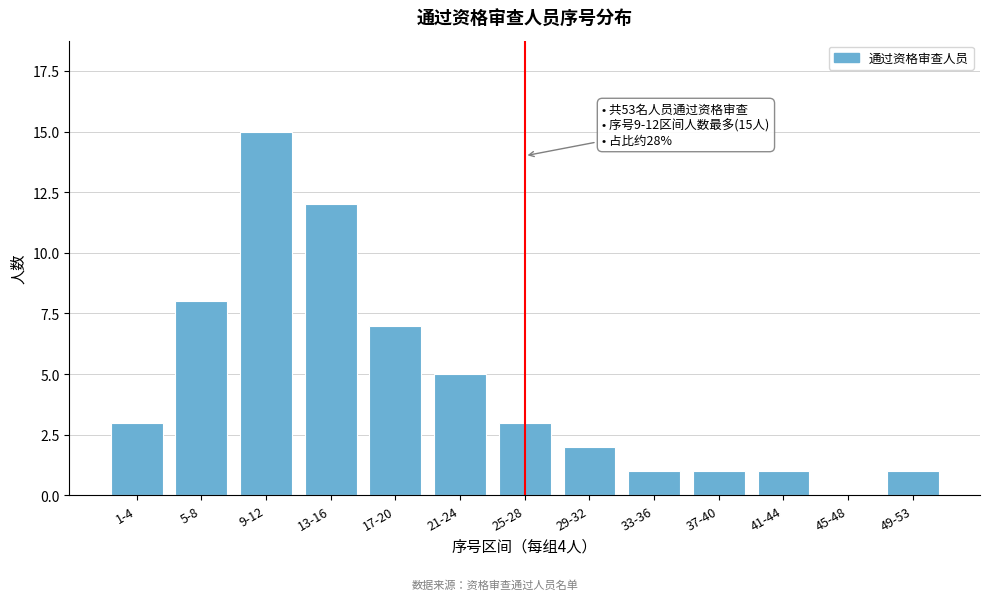

Reading left to right, transcribe all the data shown in this chart.

1-4=3	5-8=8	9-12=15	13-16=12	17-20=7	21-24=5	25-28=3	29-32=2	33-36=1	37-40=1	41-44=1	45-48=0	49-53=1